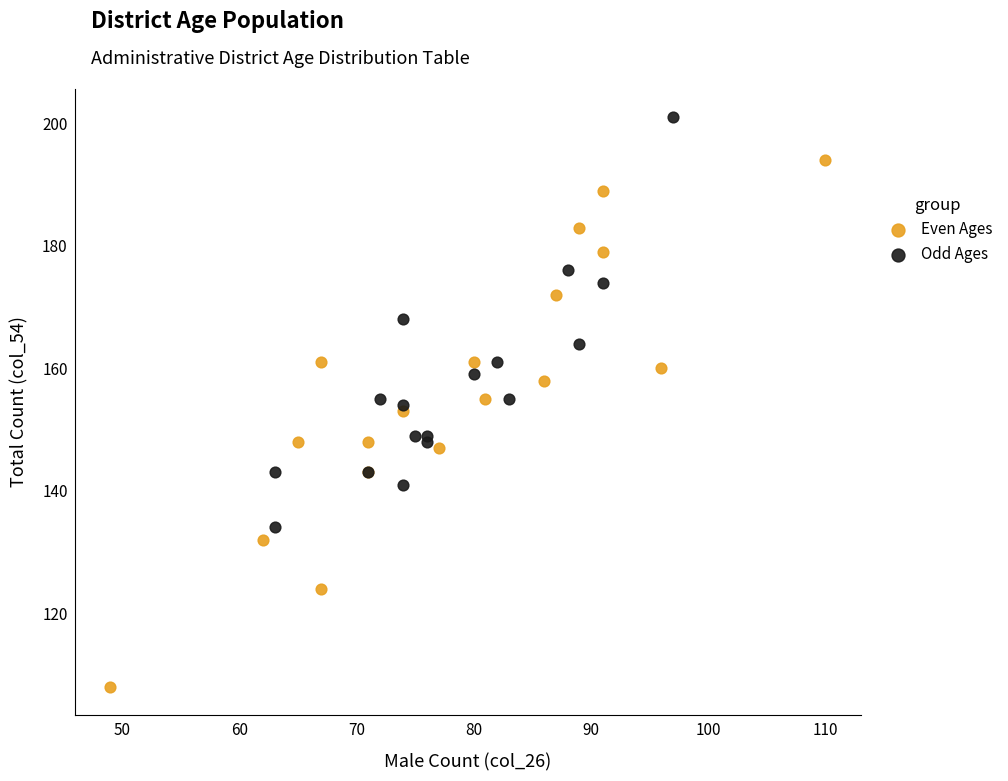

Which series contains the lowest Y value?

Even Ages